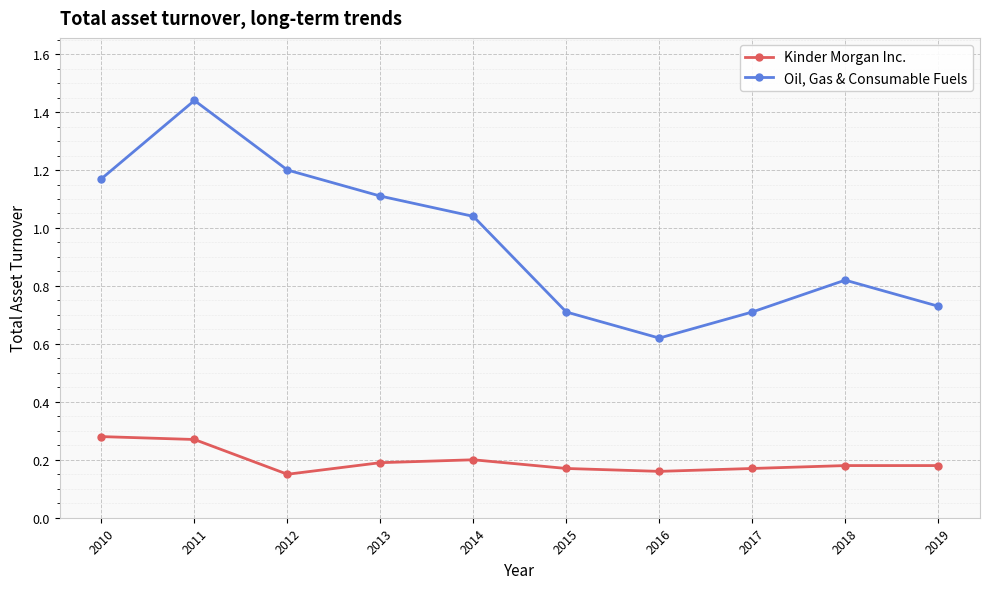

At which category is the sum across all series the highest?

2011